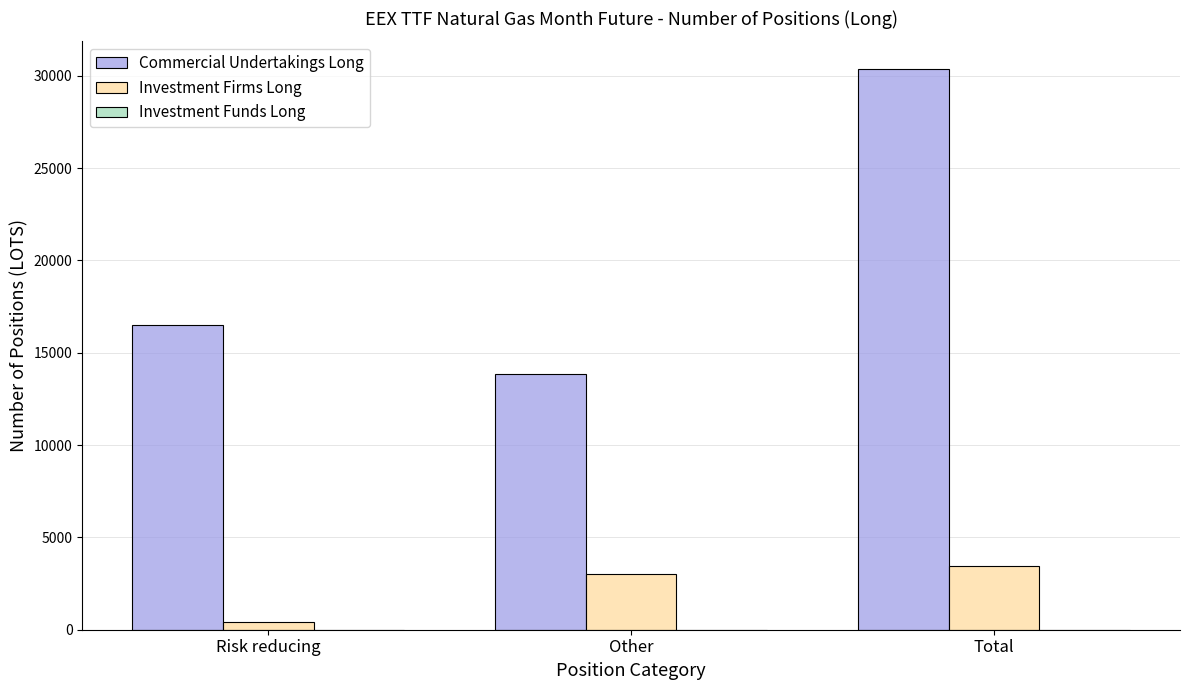

What is the lowest value of the Commercial Undertakings Long series?

13845.3